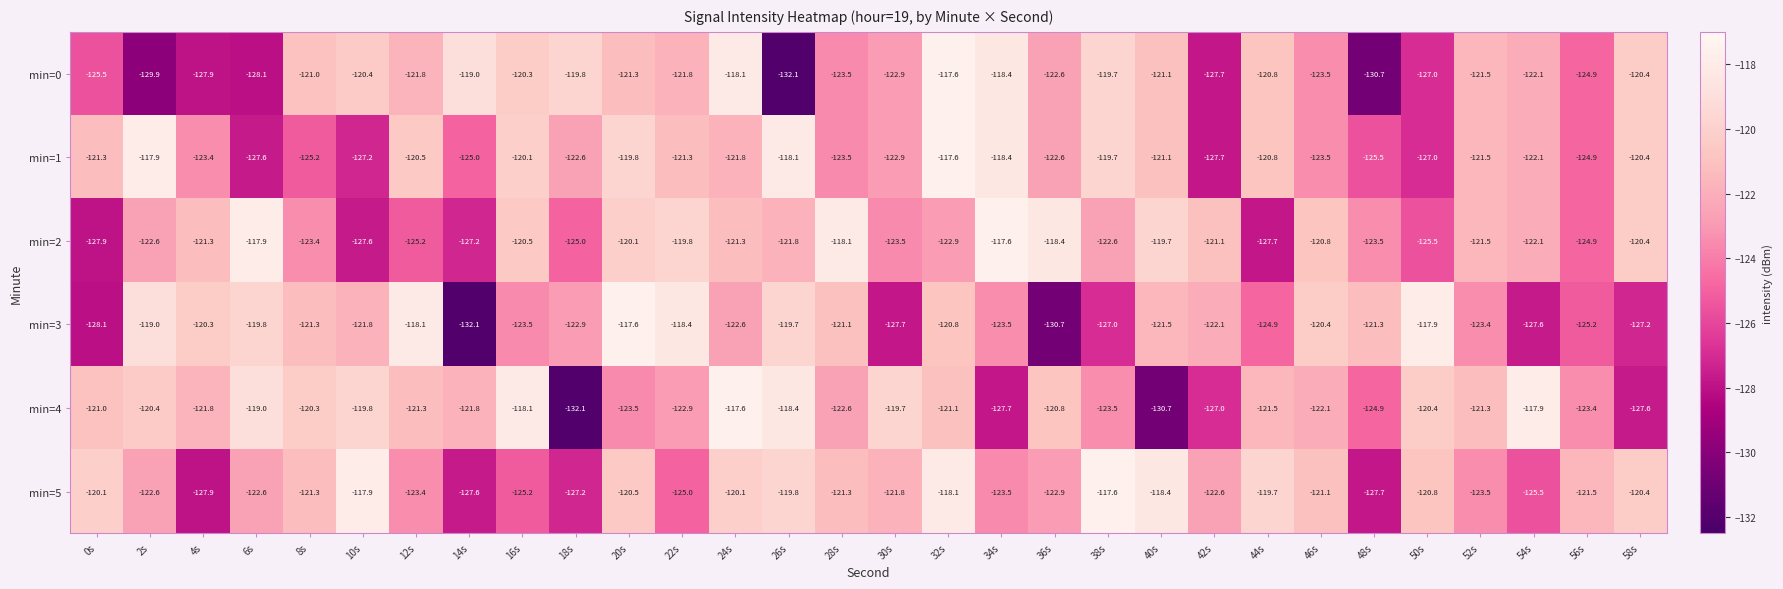

Where does the min=5 series first go above -121?

0s